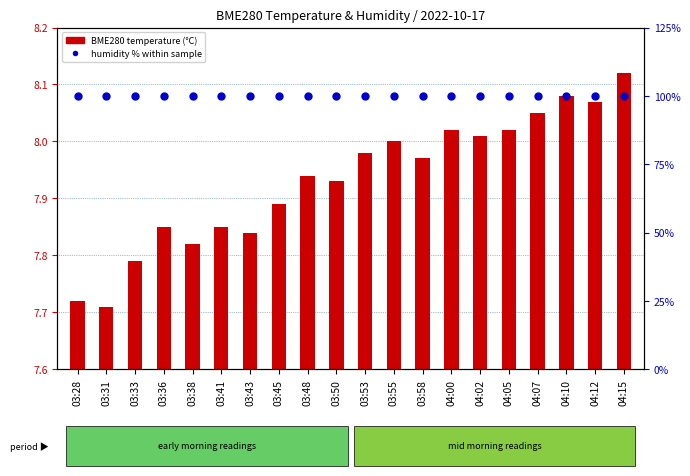

At how many categories does at least one series exceed 55?

20